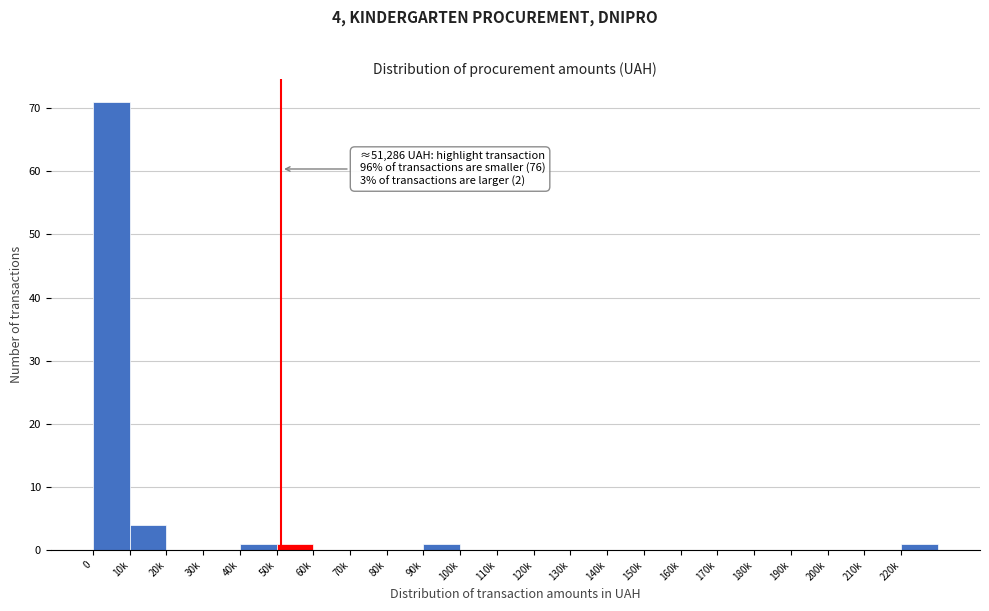

Reading right to left, transcribe all the data shown in this chart.

220k=1	210k=0	200k=0	190k=0	180k=0	170k=0	160k=0	150k=0	140k=0	130k=0	120k=0	110k=0	100k=0	90k=1	80k=0	70k=0	60k=0	50k=1	40k=1	30k=0	20k=0	10k=4	0=71